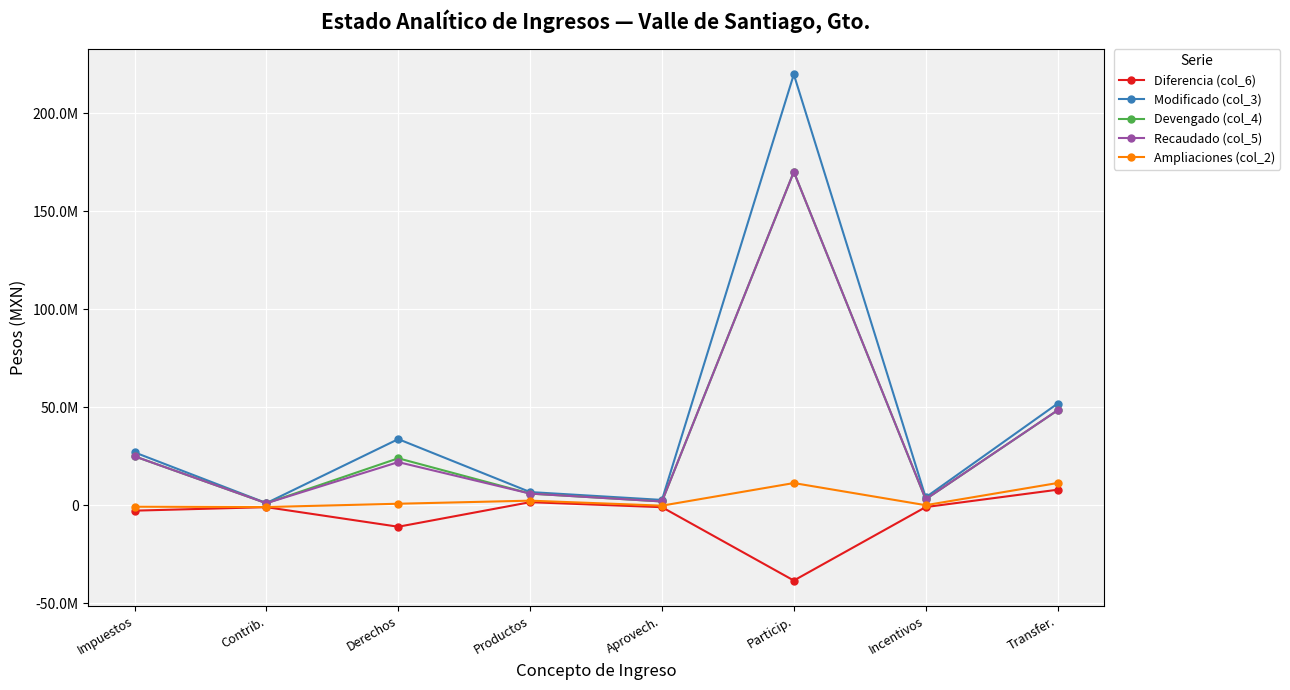

True or false: Ampliaciones (col_2) and Diferencia (col_6) intersect in this chart.

False